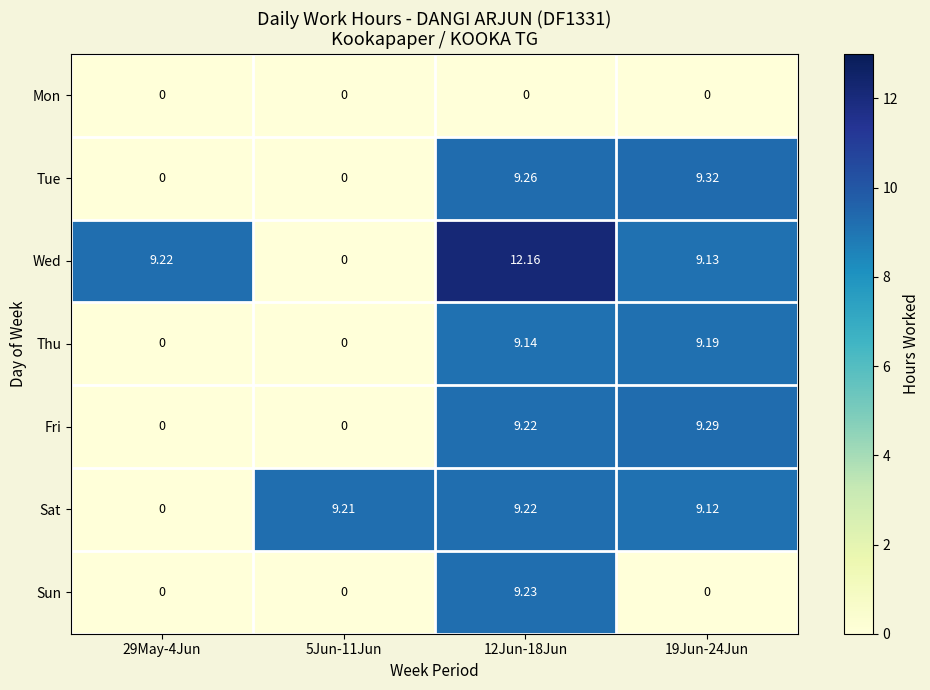

Which series has the largest total across all categories?

Wed